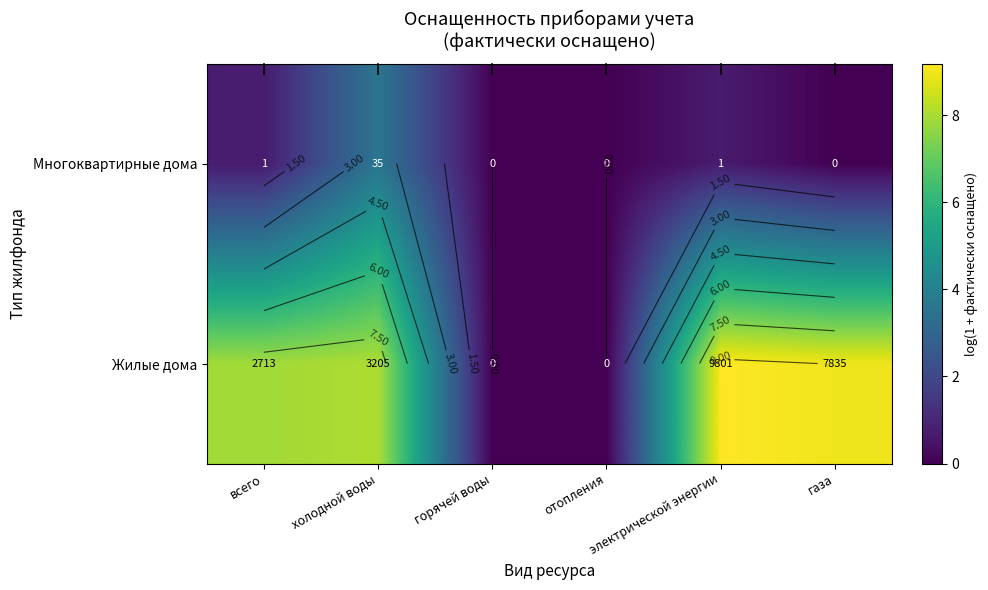

What is the sum of all Жилые дома values?

34.1